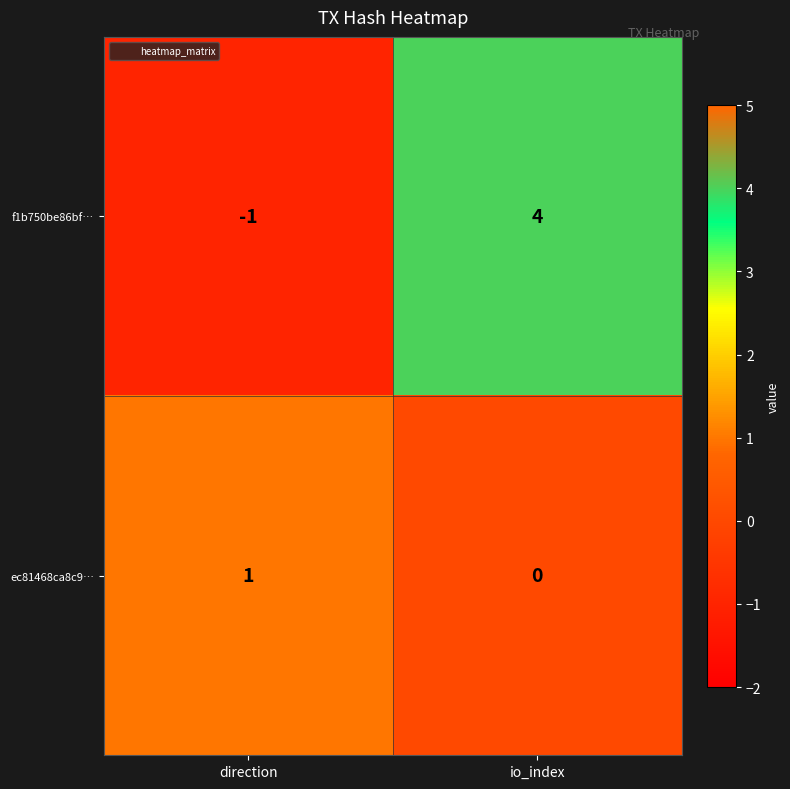

Which category has the lowest value across all series?

direction